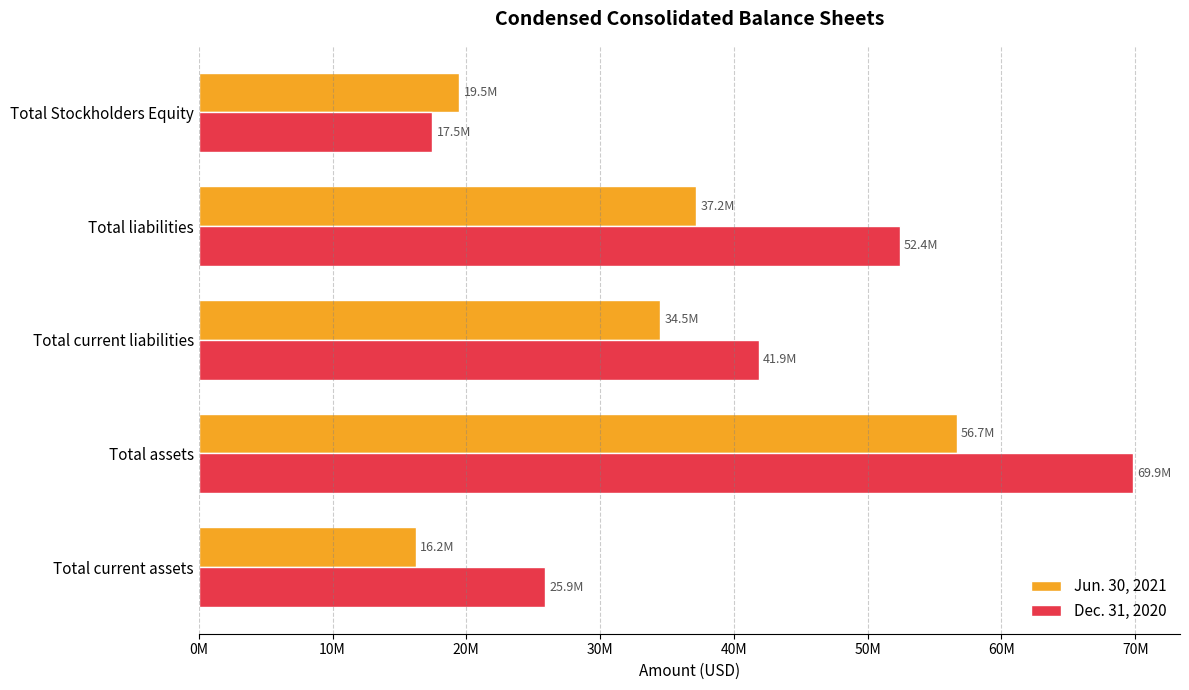

Which series has the largest total across all categories?

Dec. 31, 2020